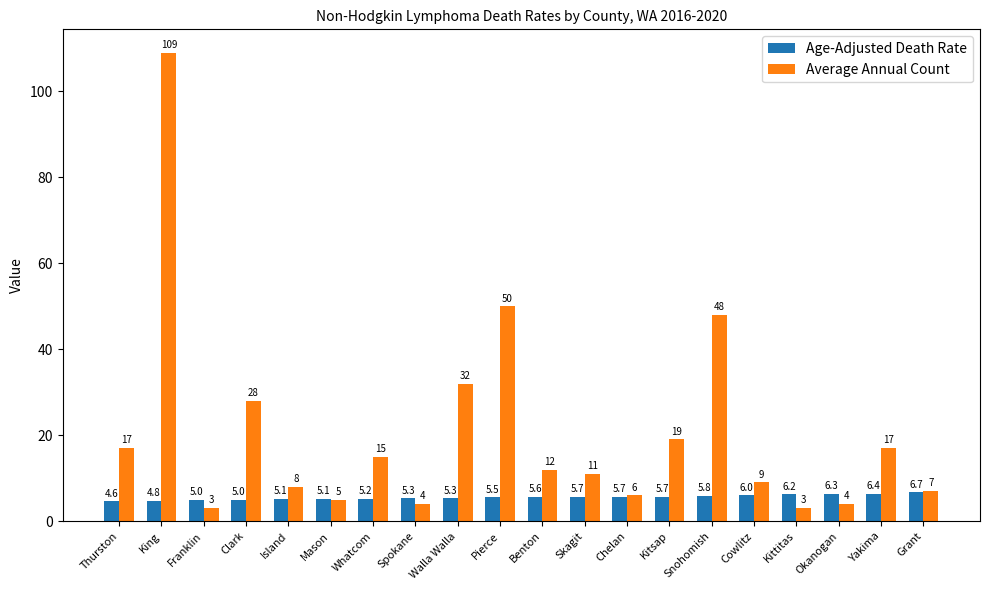

Reading left to right, what are all the values shown in this chart?

Age-Adjusted Death Rate: 4.6	4.8	5.0	5.0	5.1	5.1	5.2	5.3	5.3	5.5	5.6	5.7	5.7	5.7	5.8	6.0	6.2	6.3	6.4	6.7
Average Annual Count: 17.0	109.0	3.0	28.0	8.0	5.0	15.0	4.0	32.0	50.0	12.0	11.0	6.0	19.0	48.0	9.0	3.0	4.0	17.0	7.0